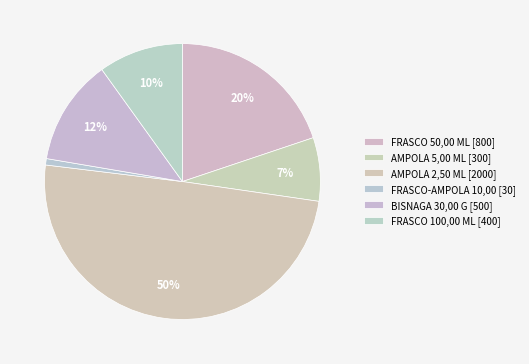

How many slices are in this pie chart?

6